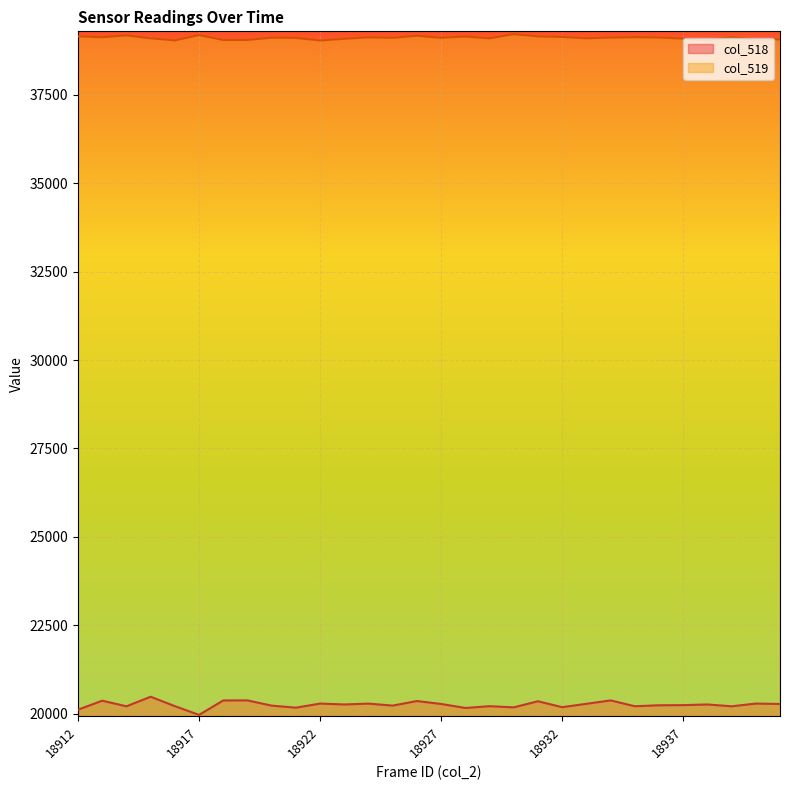

Which has a higher value, 18927 or 18929?

18927